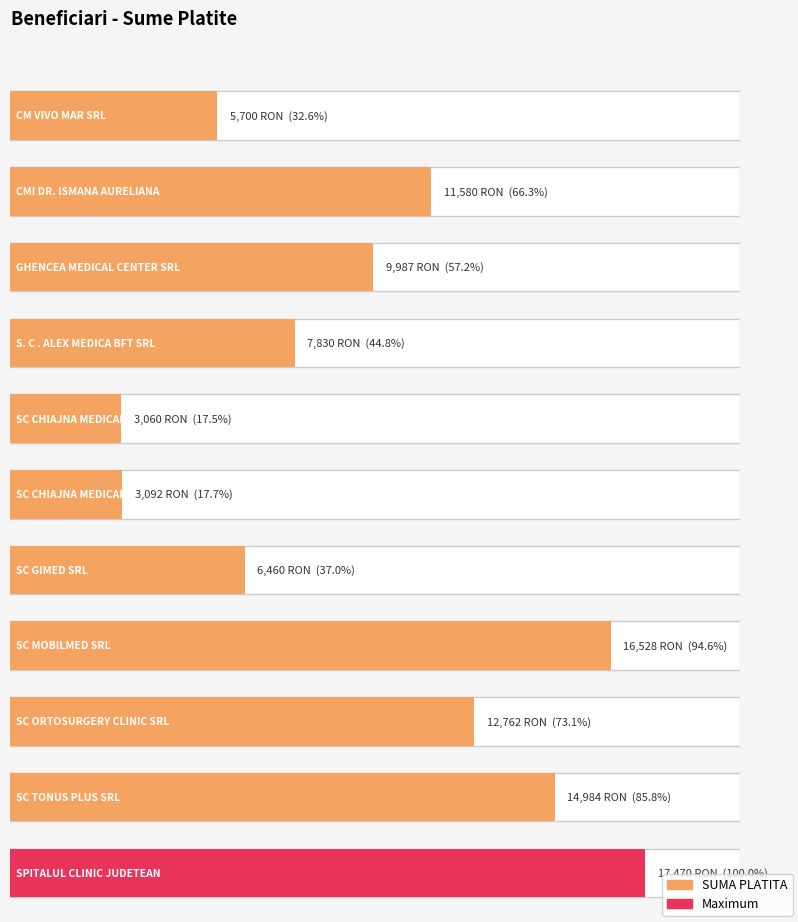

What is the greatest value displayed?

17470